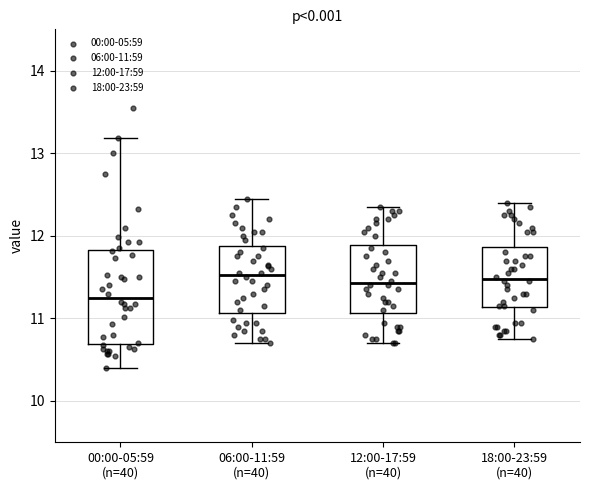

Where does the upper whisker of the box for 00:00-05:59 (n=40) end on the y-axis? The values are not printed on the chart, so give them approximately, as read against the axis.

13.2